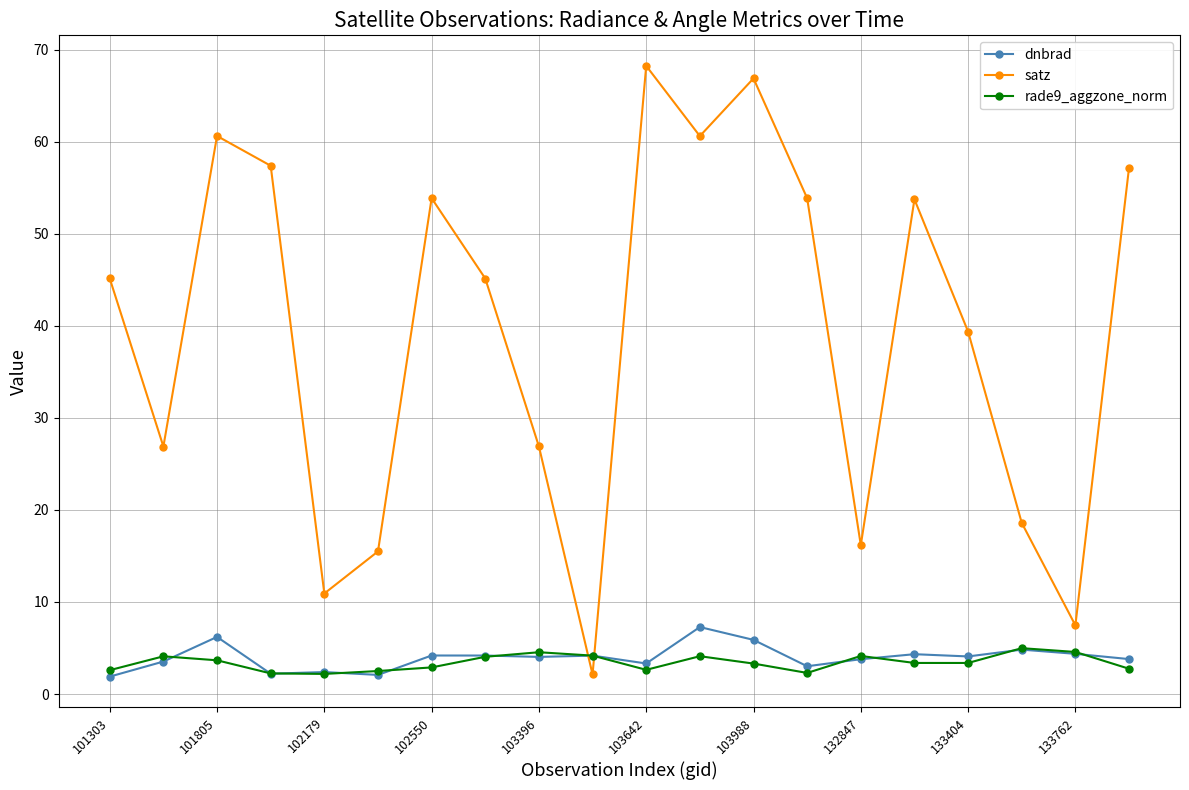

At how many categories does at least one series exceed 46?

9